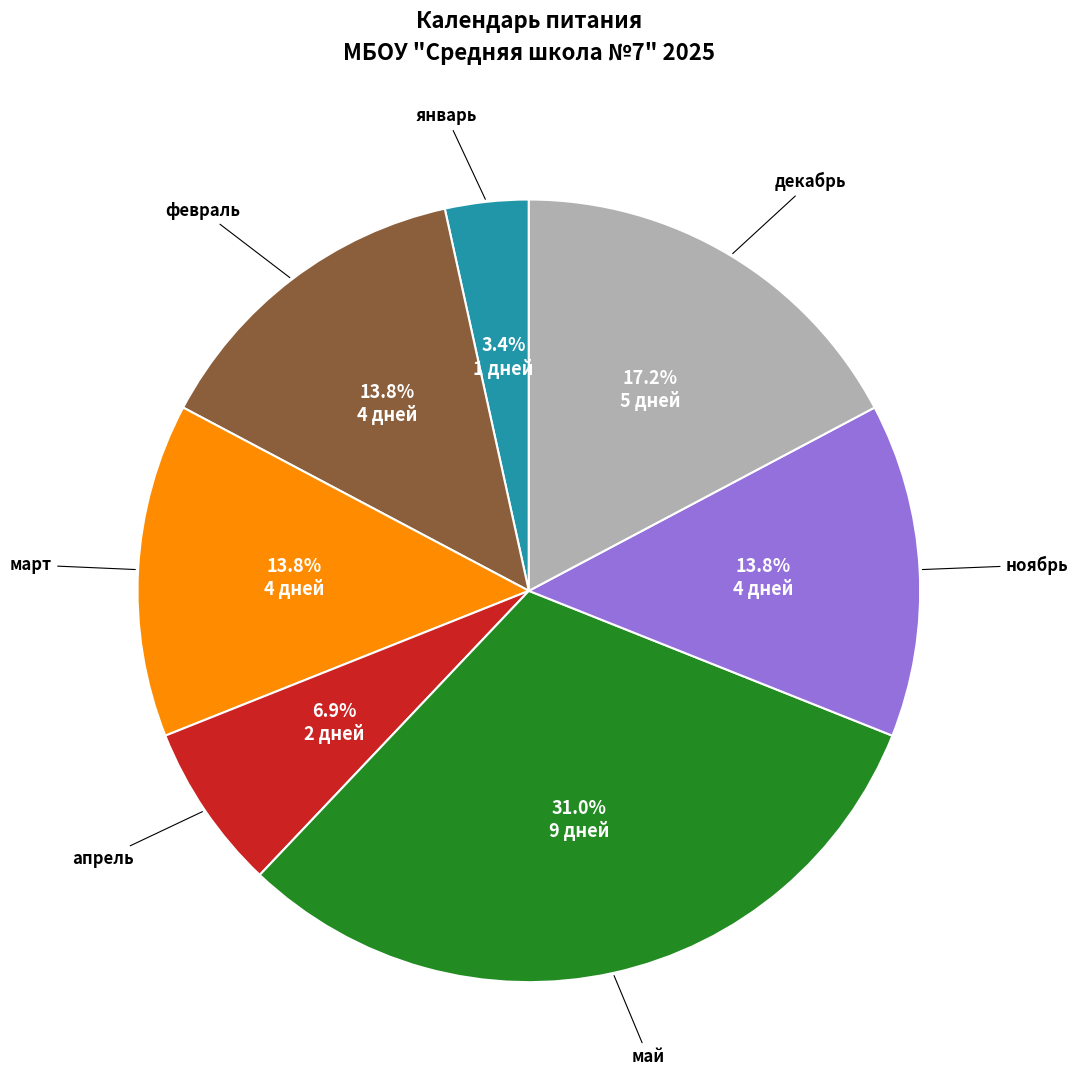

How many slices are in this pie chart?

7